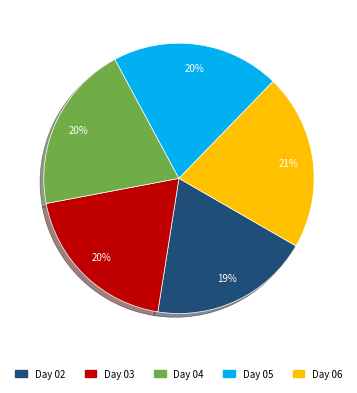

Does any single category account for the majority?

No